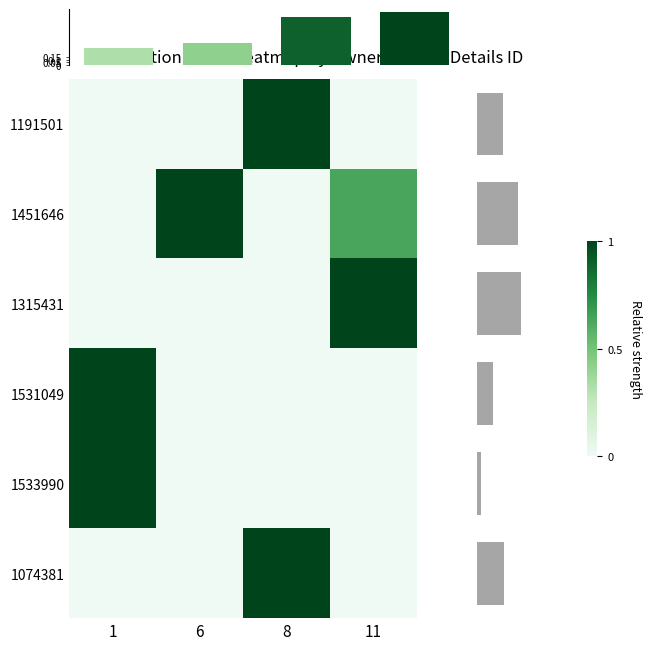

Count the number of categories in the chart.

4